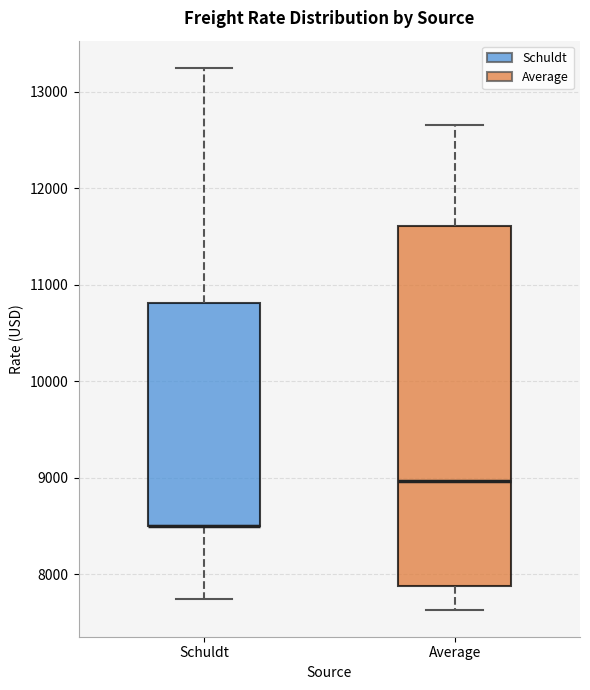

Where does the upper whisker of the box for Schuldt end on the y-axis? The values are not printed on the chart, so give them approximately, as read against the axis.

13300